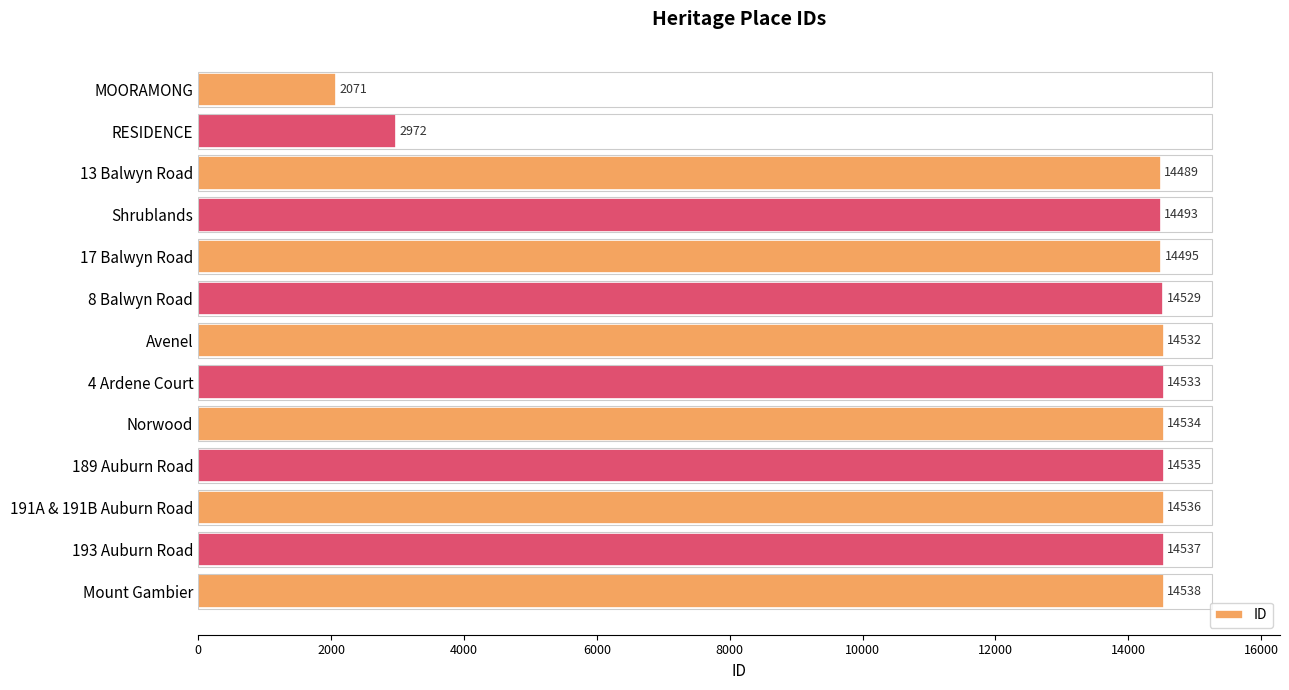

What is the difference between the maximum and minimum values?

12467